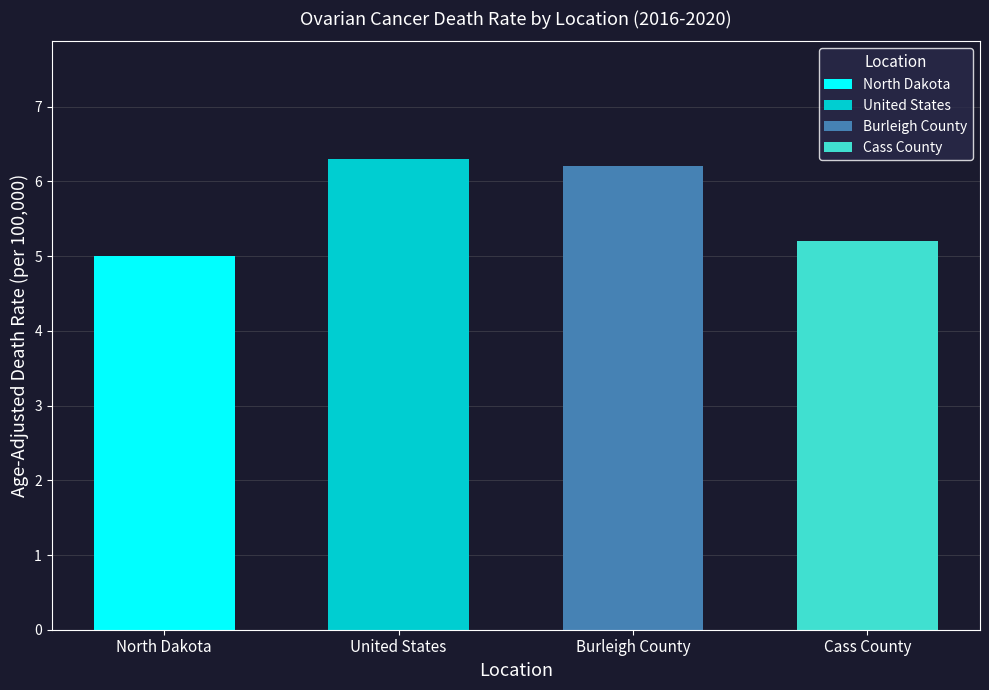

At which label does the data first exceed 6?

United States